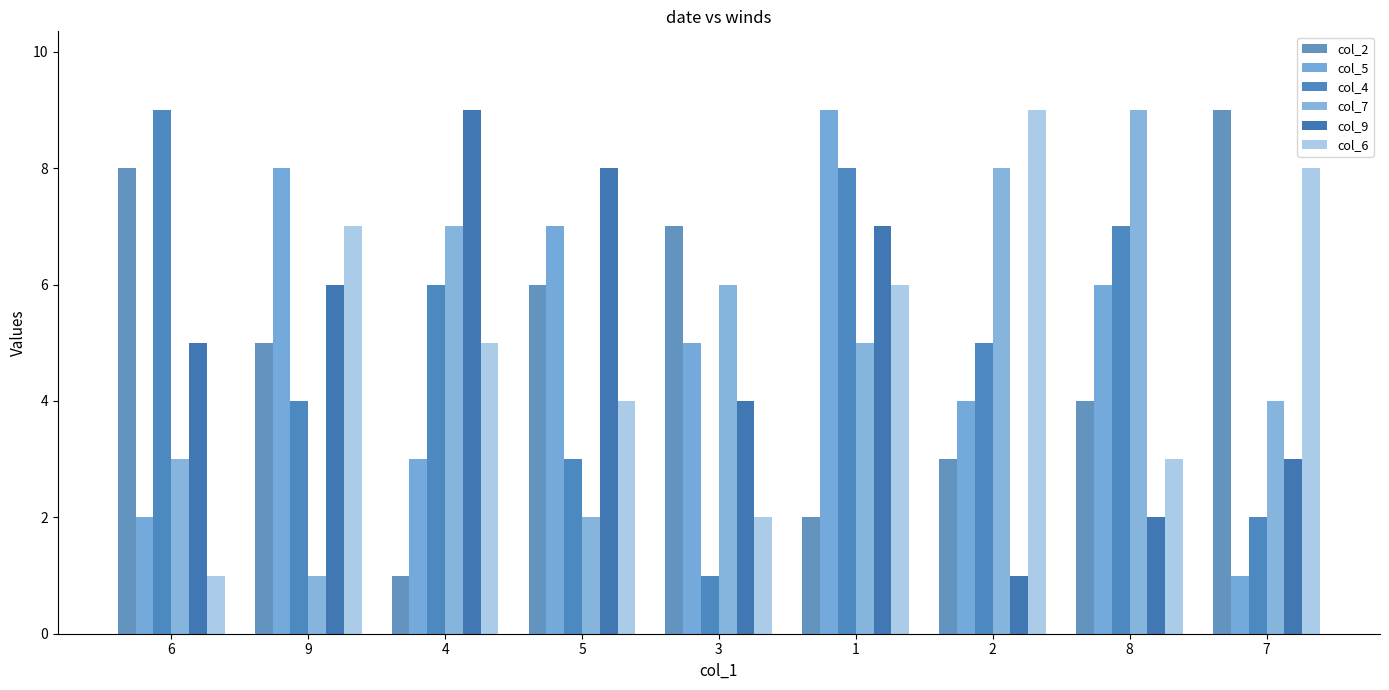

What is the average value of the col_9 series?

5